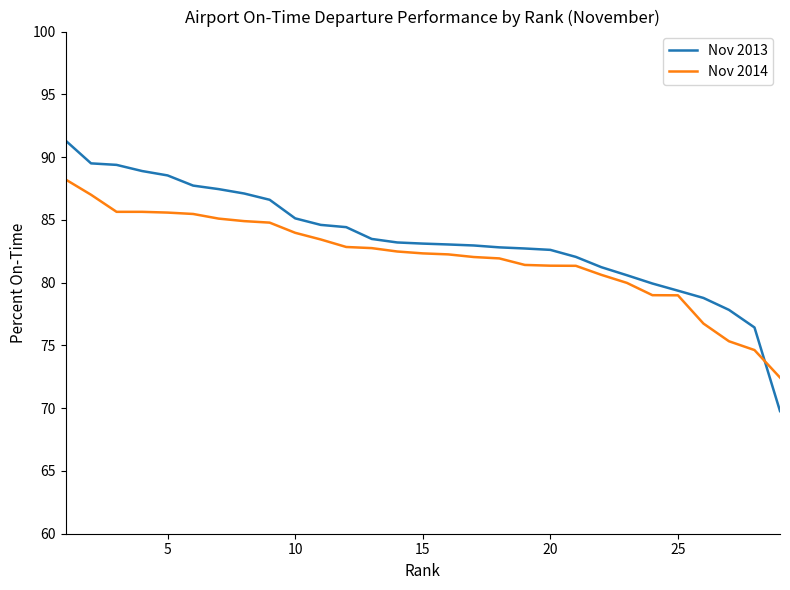

Which series has the largest range (max minus min)?

Nov 2013